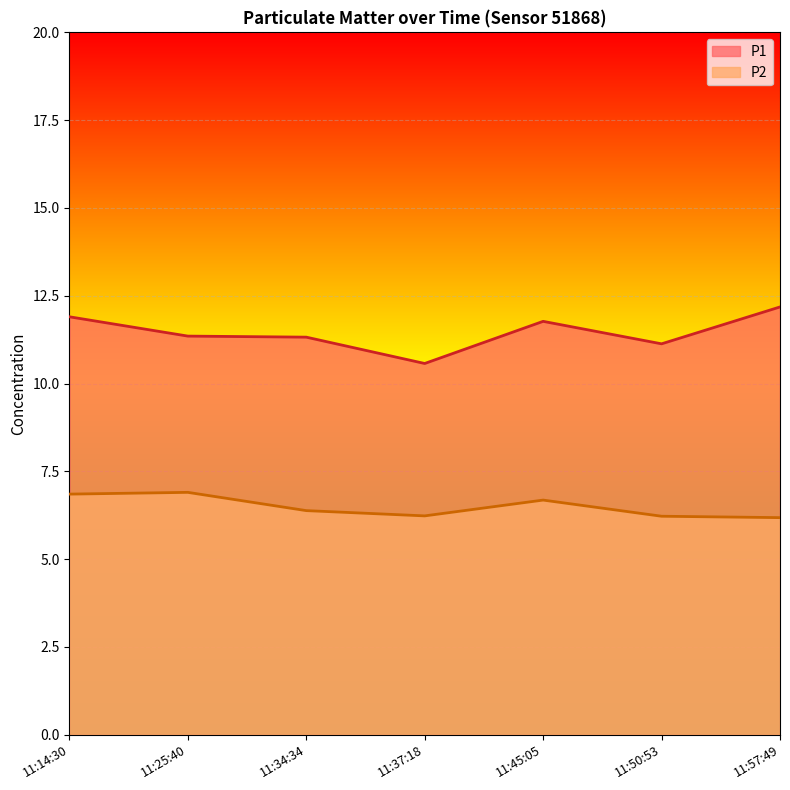

Which series has the largest range (max minus min)?

P1